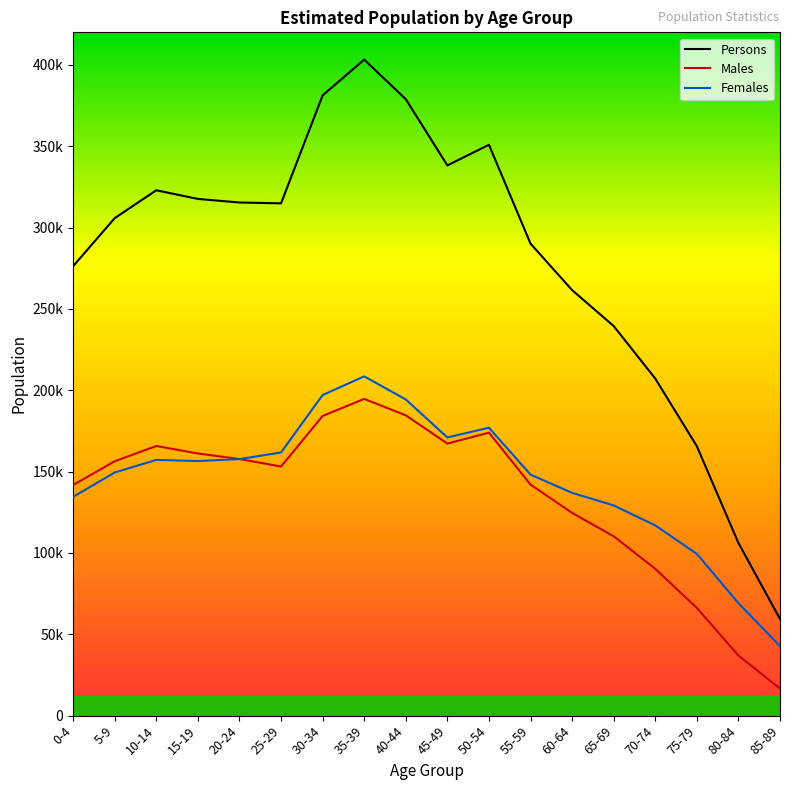

True or false: Persons and Males cross at least once.

False